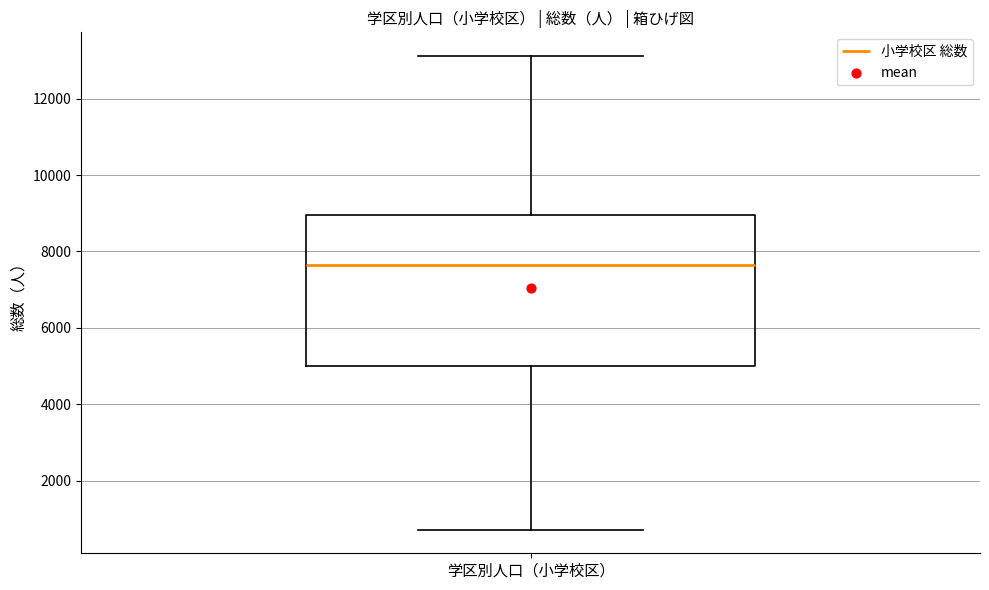

Where does the lower whisker of the box for 学区別人口（小学校区） end on the y-axis? The values are not printed on the chart, so give them approximately, as read against the axis.

800